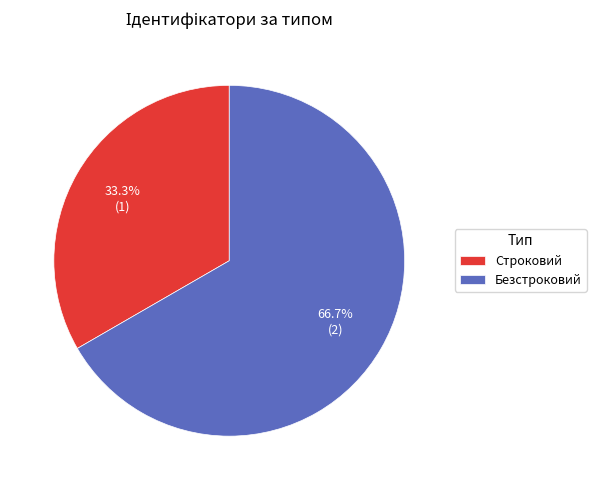

What is the smallest slice in the pie chart?

Строковий